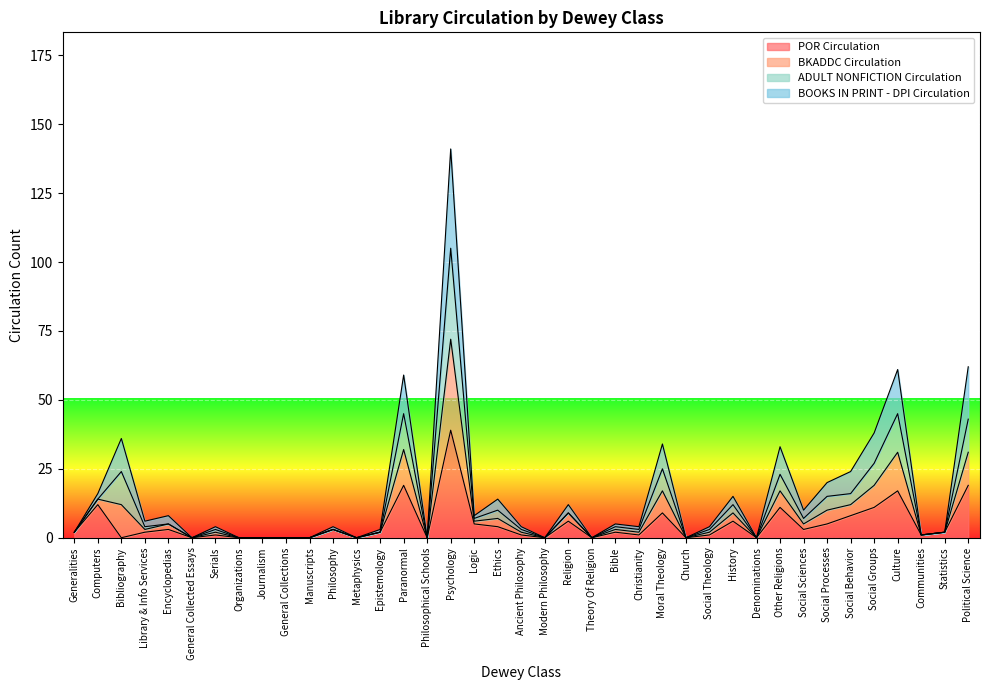

At which category is the sum across all series the highest?

Psychology